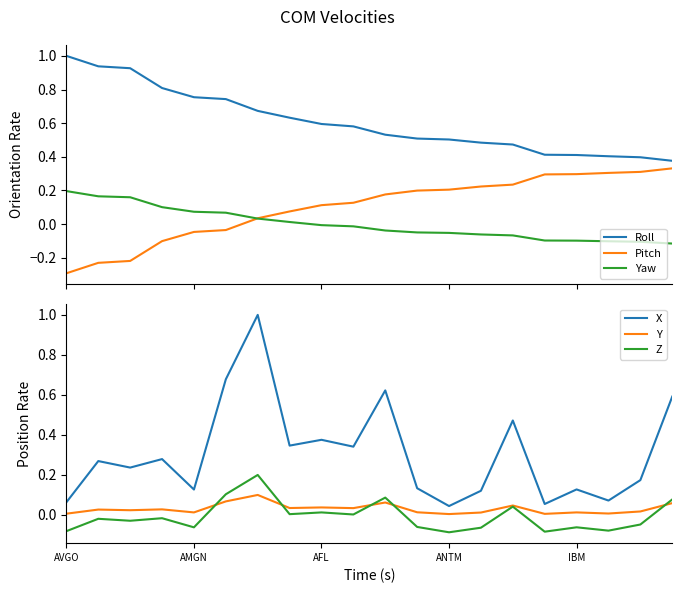

How many lines are shown in the chart?

6